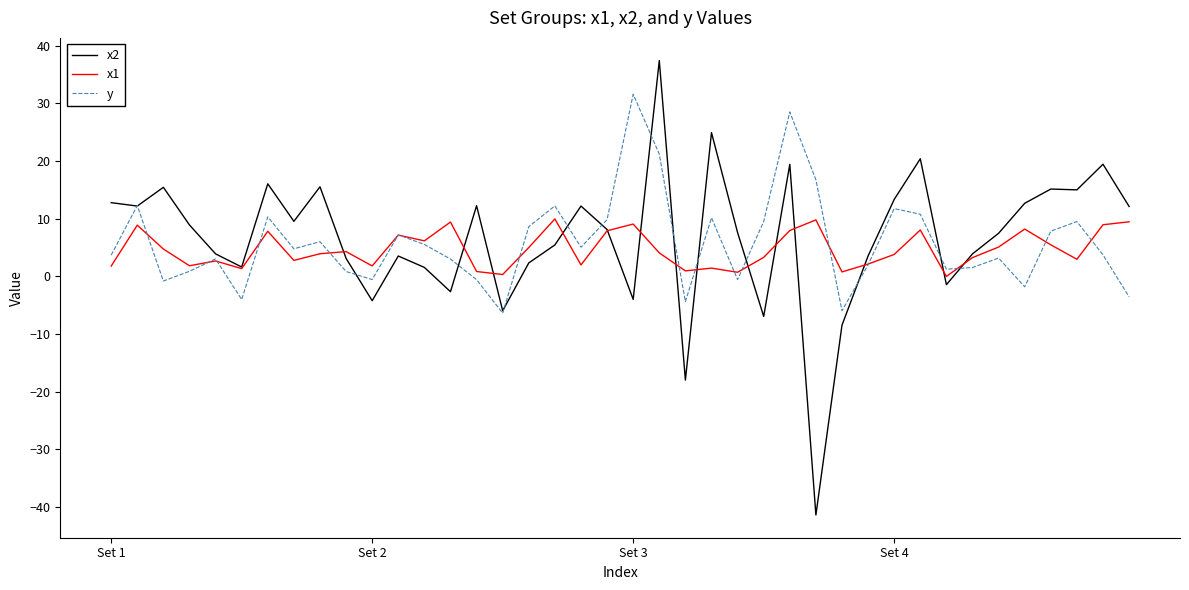

What is the maximum value for x1?

10.0